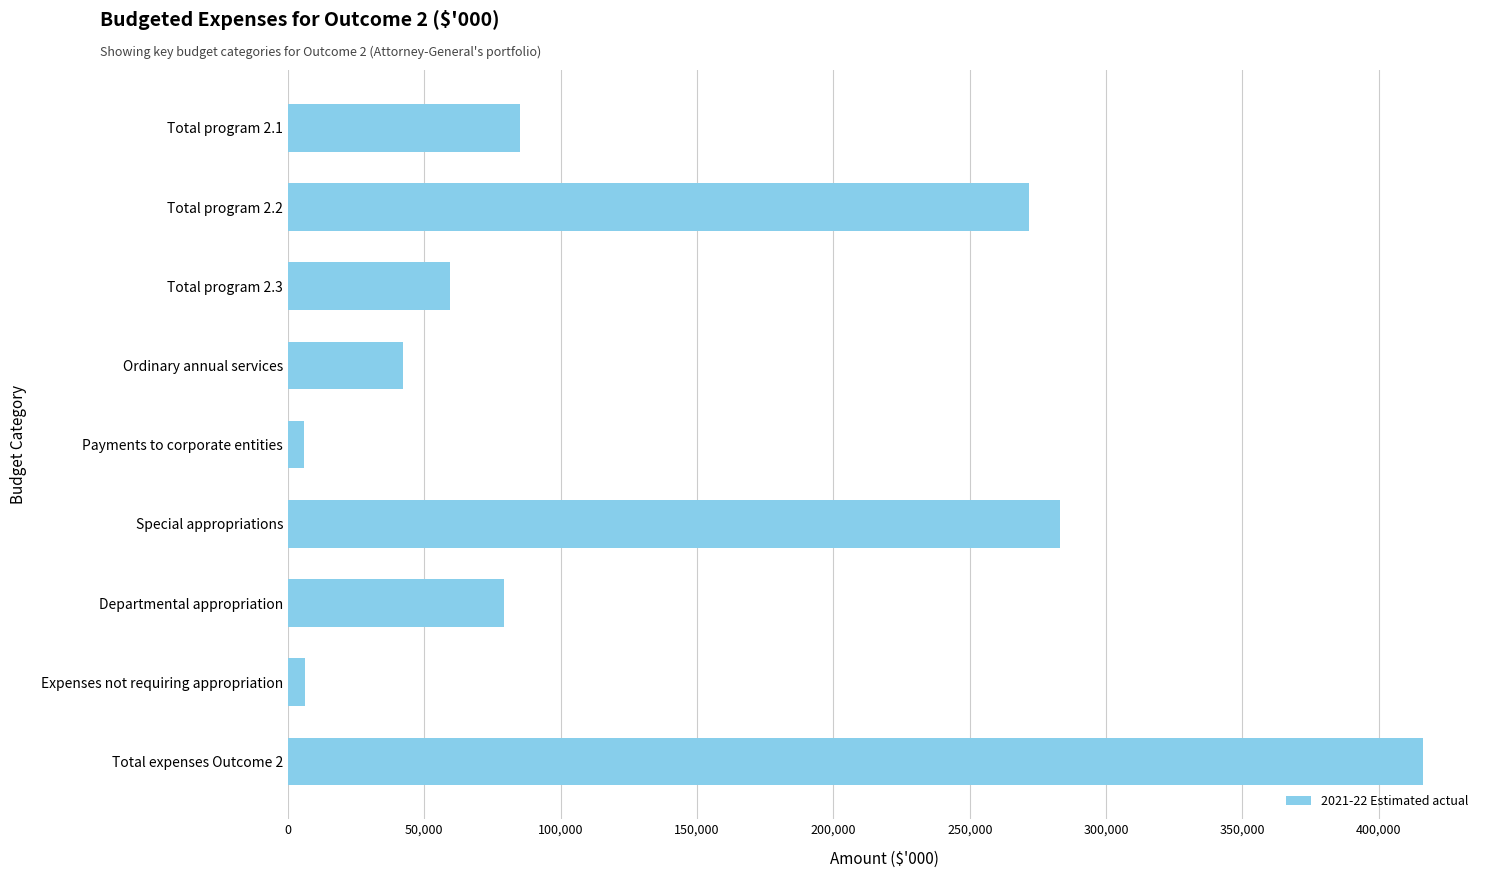

What is the label of the 9th bar from the bottom?

Total program 2.1